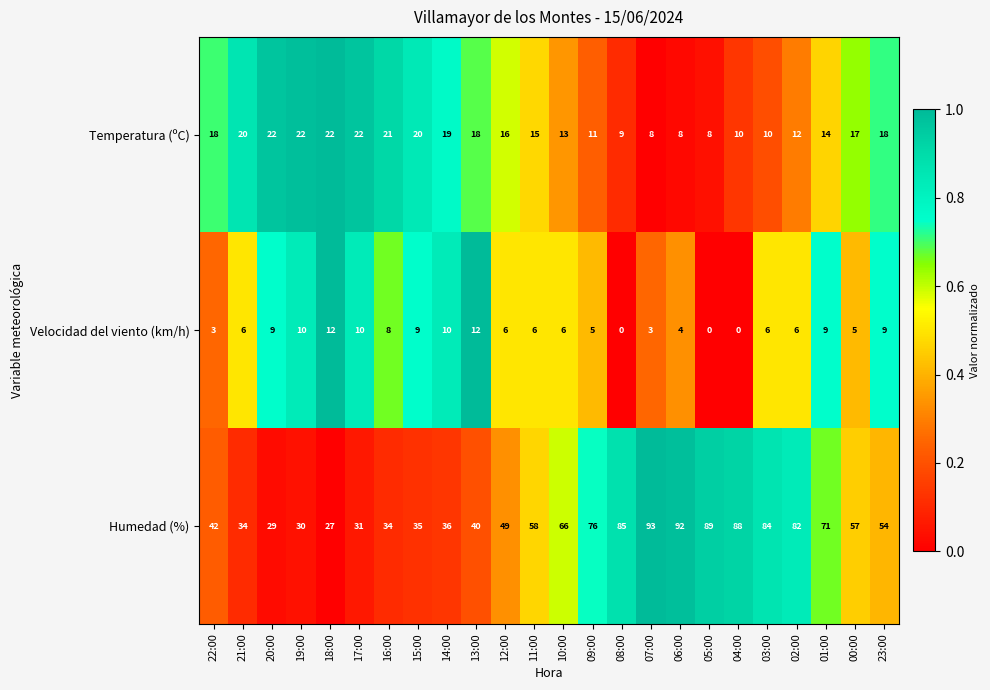

What is the sum of the Temperatura (ºC) values at 22:00 and 18:00?

40